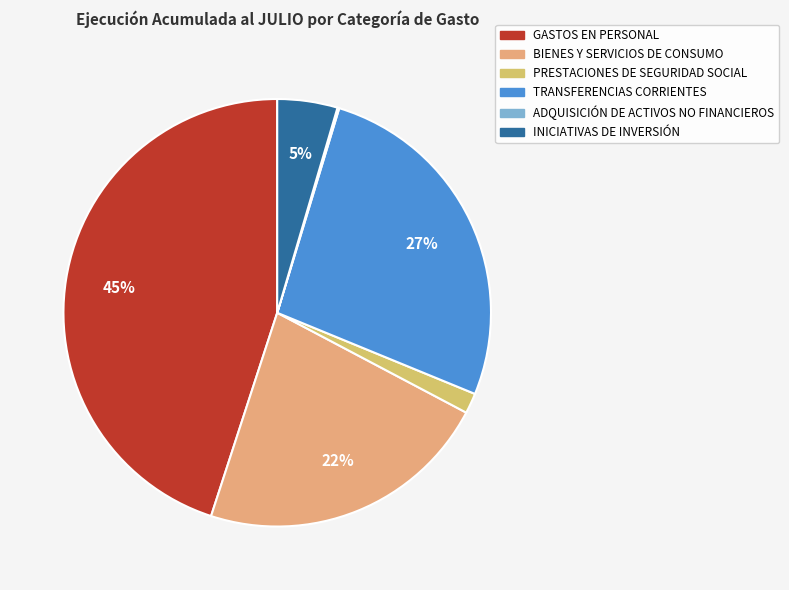

Which slice is the smallest?

ADQUISICIÓN DE ACTIVOS NO FINANCIEROS